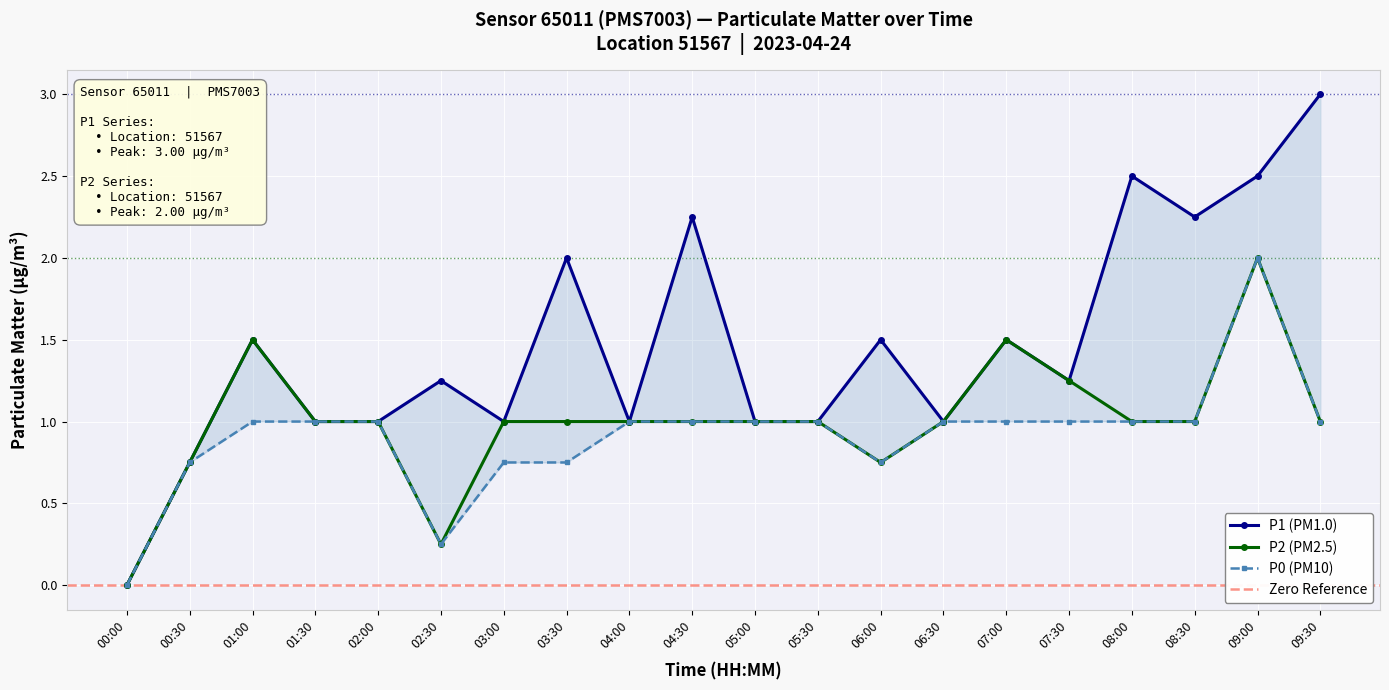

At how many categories does at least one series exceed 1?

11